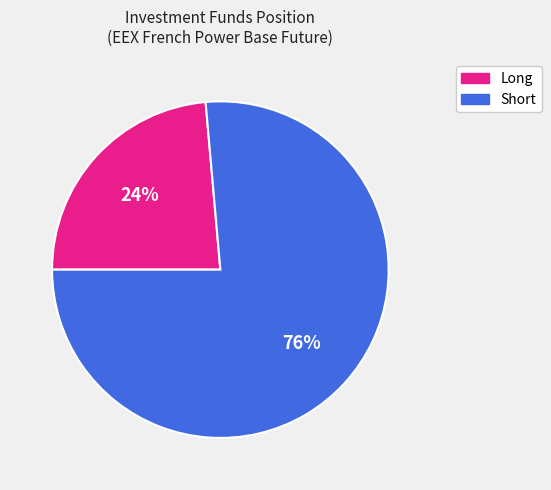

Count the number of slices in the pie.

2